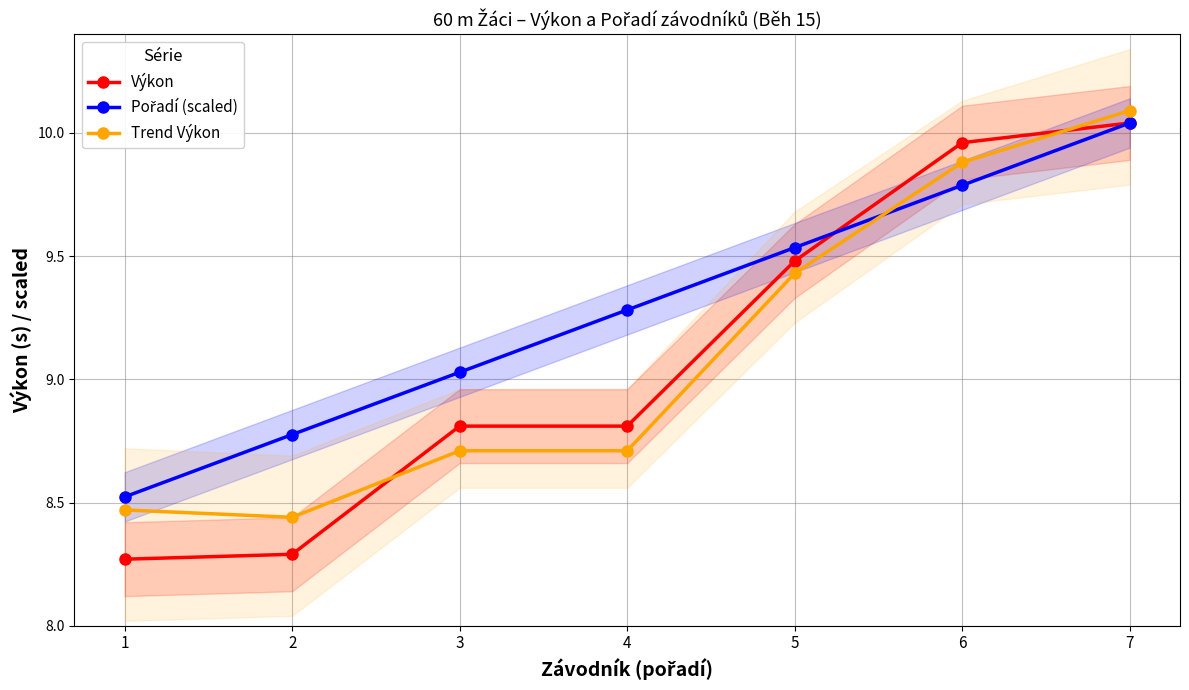

At which category does Trend Výkon reach its first local valley?

2